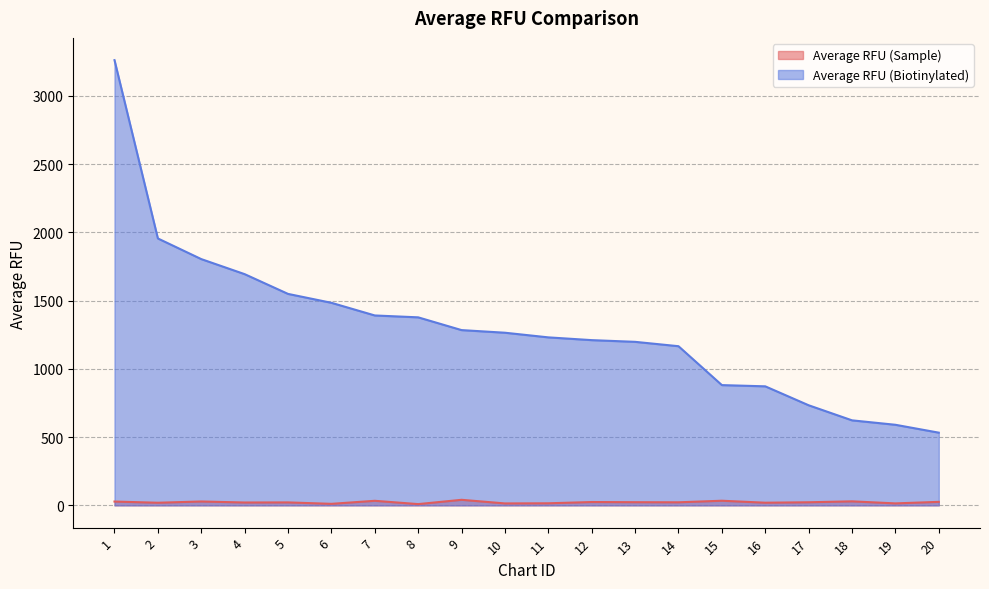

What is the value of the Average RFU (Biotinylated) point at the 10th from the left?

1265.0